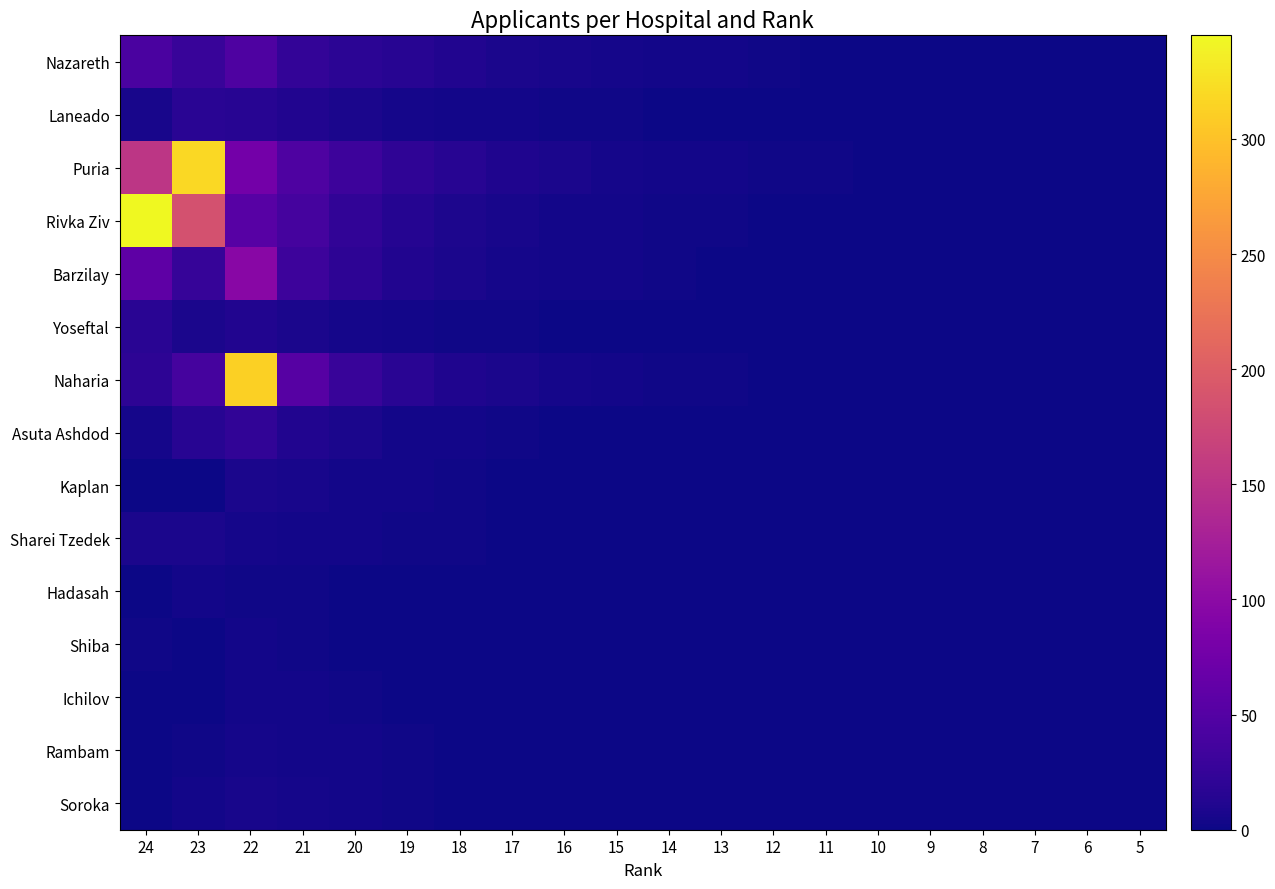

At 9, list the series in order from smallest to largest.

Barzilay, Yoseftal, Naharia, Asuta Ashdod, Kaplan, Sharei Tzedek, Hadasah, Shiba, Ichilov, Rambam, Soroka, Nazareth, Laneado, Puria, Rivka Ziv